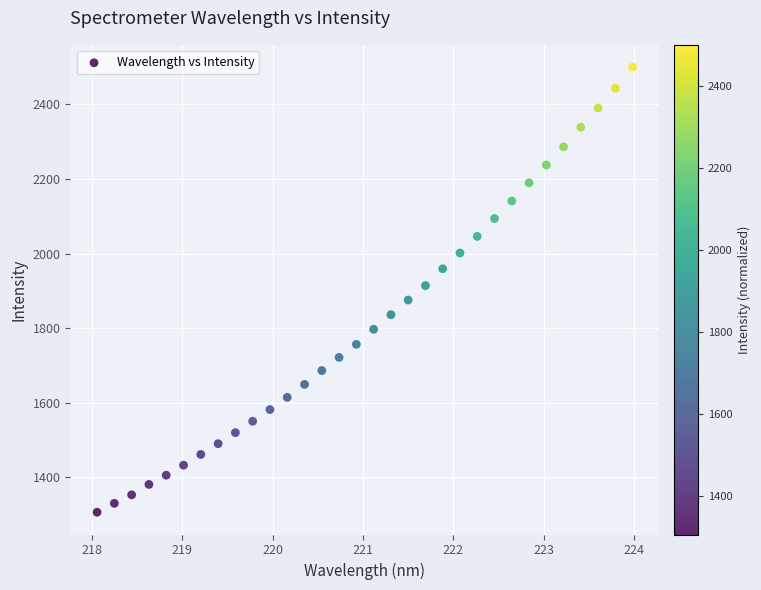

What is the range of X values (max minus min)?

5.9